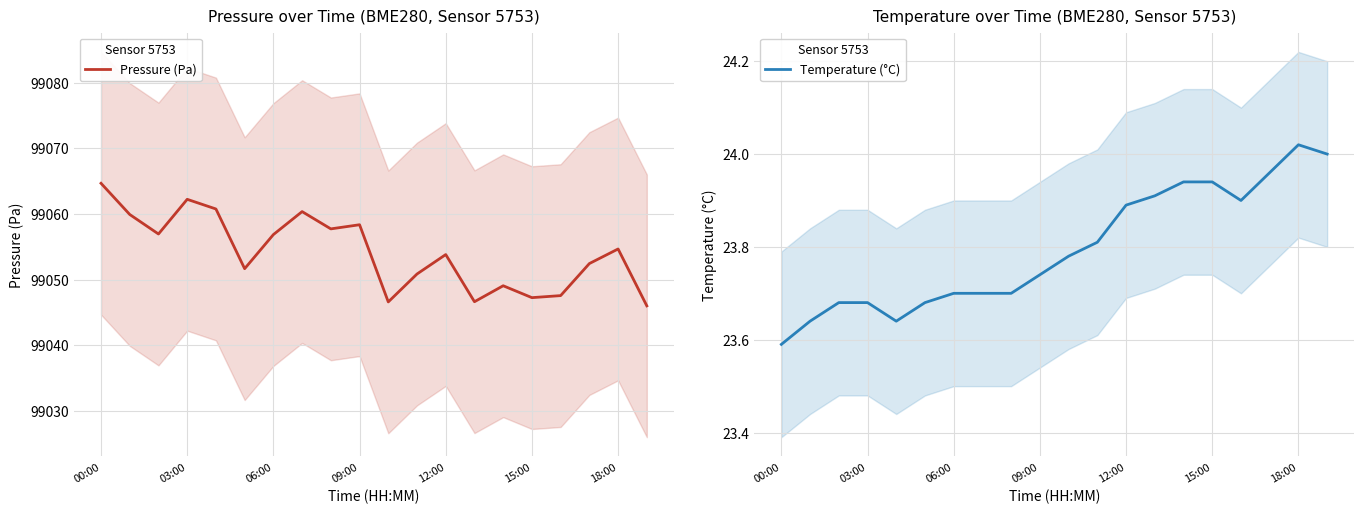

Rank the series by their average value, from highest to lowest.

Pressure (Pa), Temperature (°C)